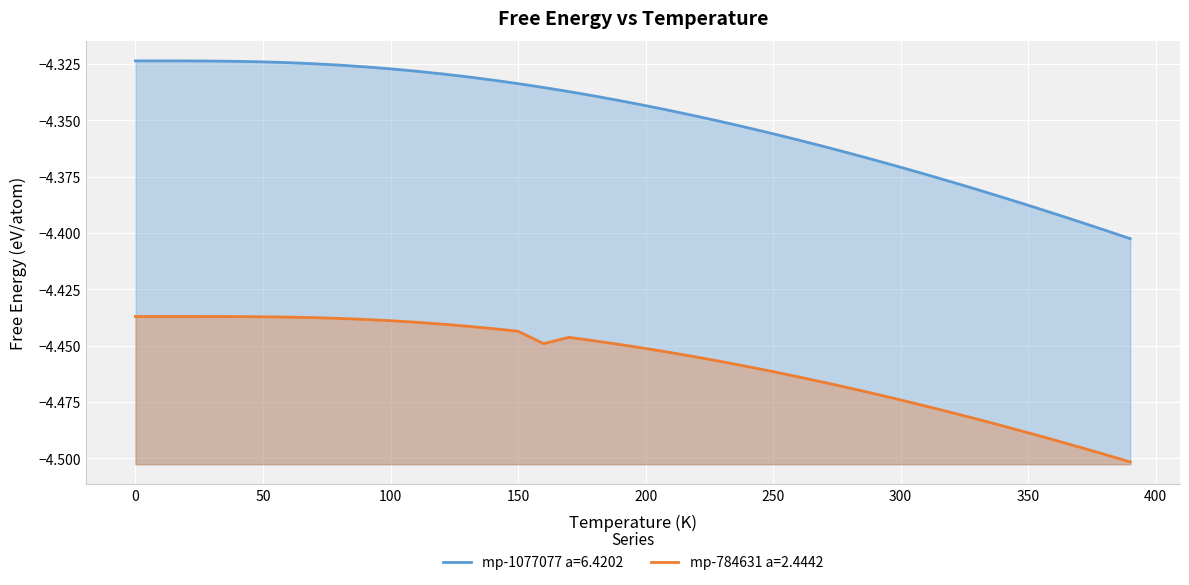

What is the sum of all mp-784631 a=2.4442 values?

-178.3